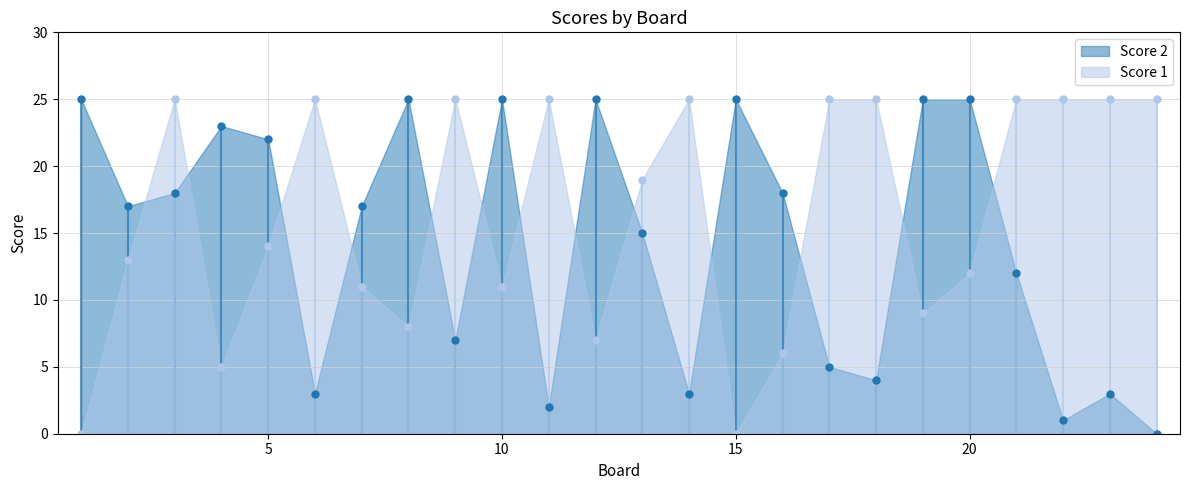

What is the value of the Score 1 point at the 7th from the left?

11